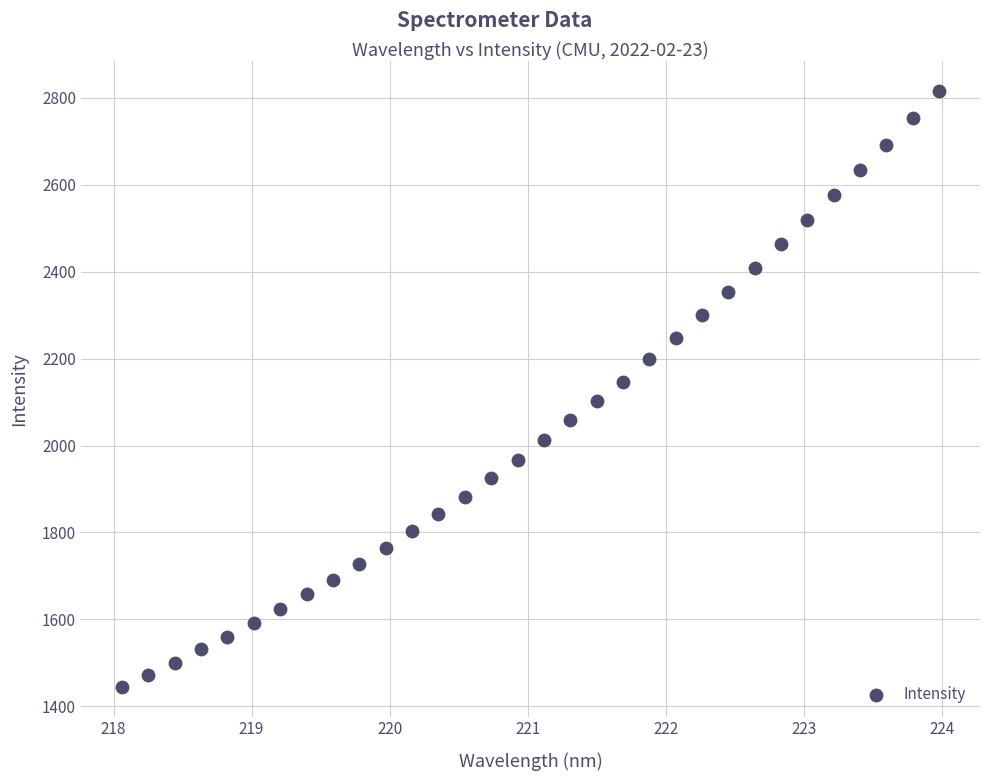

What is the range of Y values (max minus min)?

1370.8